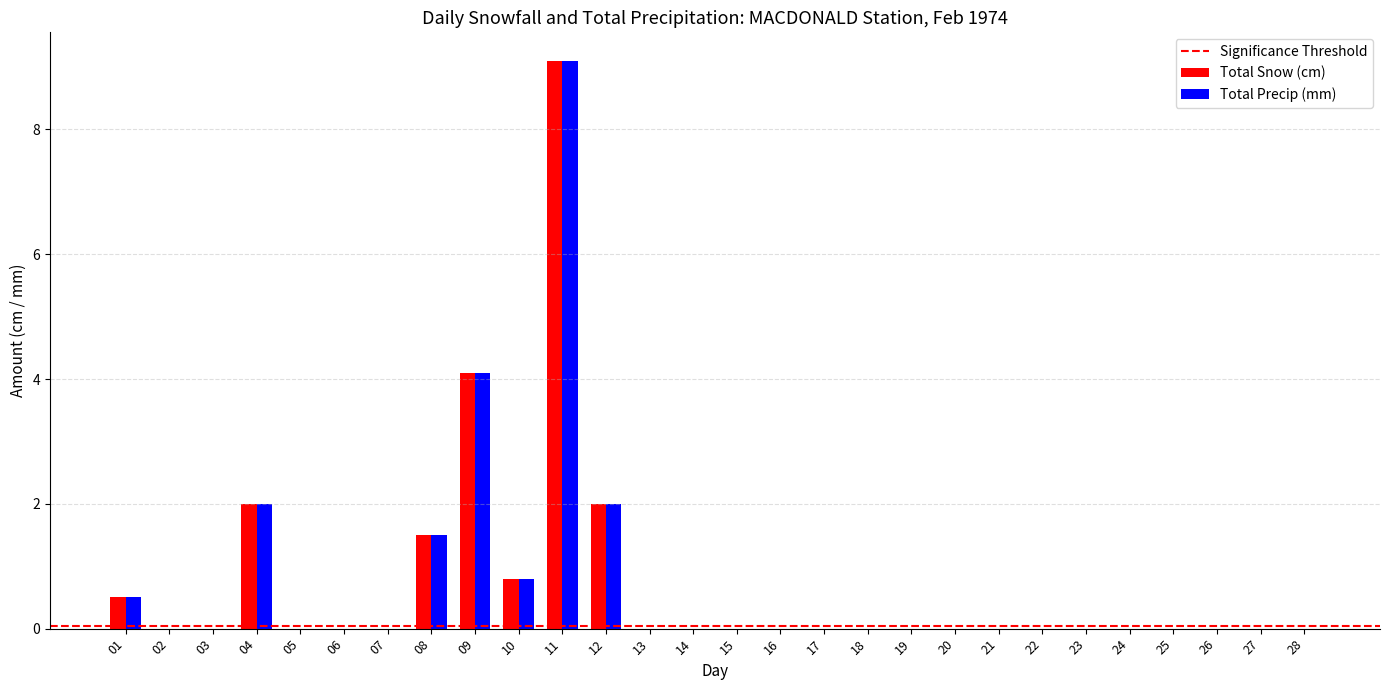

The value of Total Precip (mm) at 28 is 0.0. True or false?

True